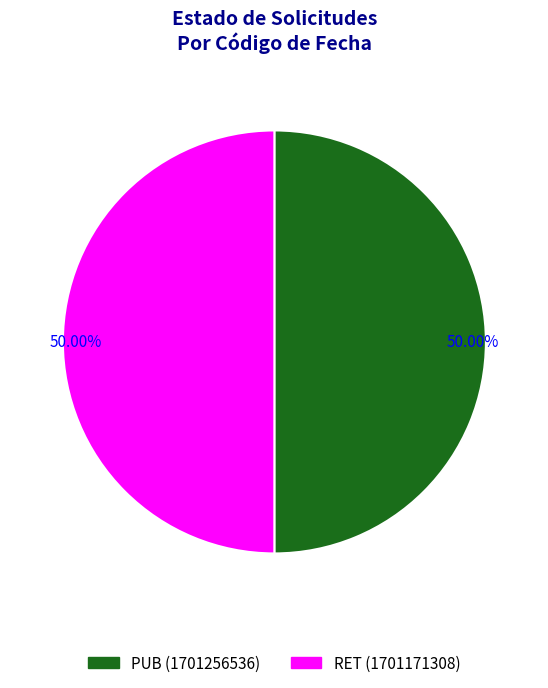

Is it true that PUB is 50% of the pie?

True